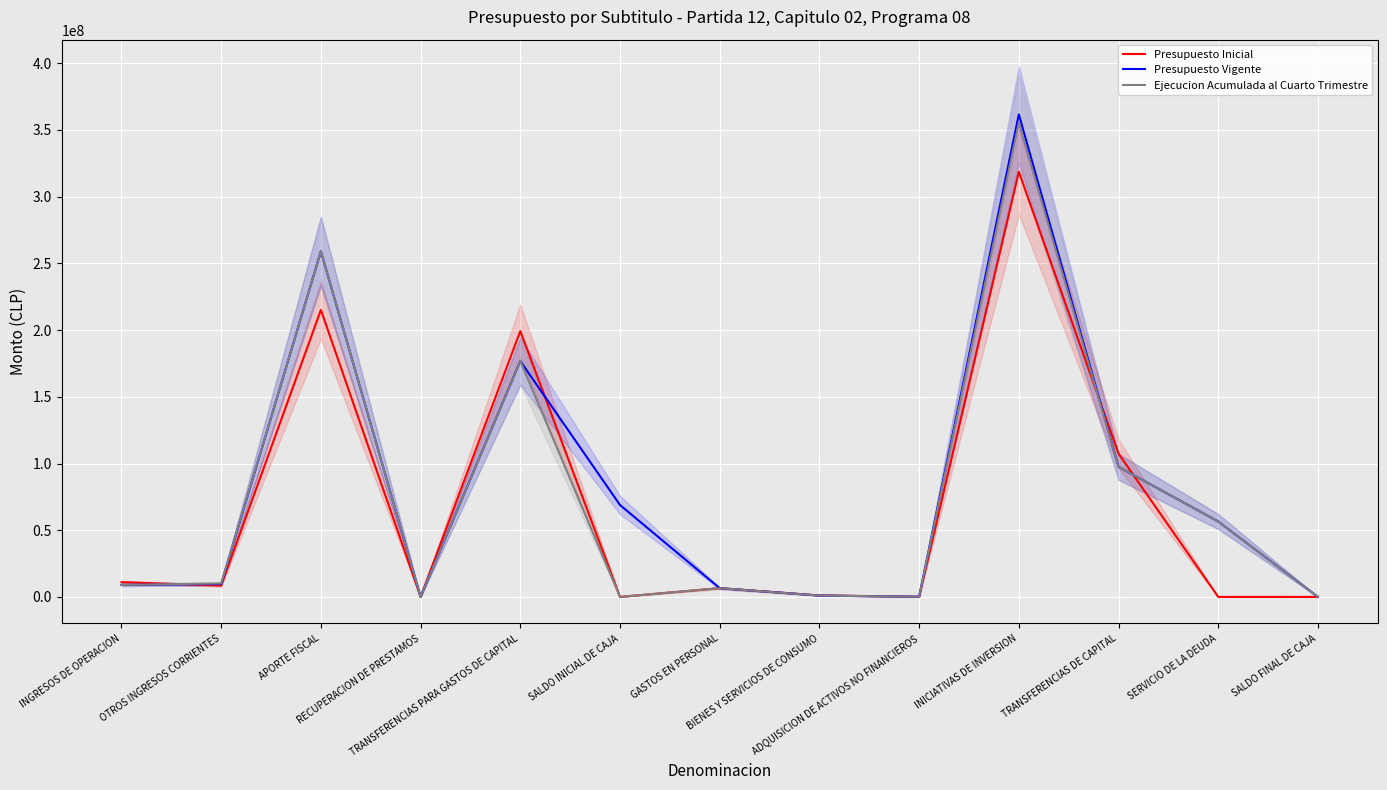

Reading left to right, what are all the values shown in this chart?

Presupuesto Inicial: 11058059	8484503	215112498	0	199232222	10000	6578237	1115121	138481	318674823	107379620	1000	10000
Presupuesto Vigente: 8994574	9655000	259045851	1154	176789932	68884349	6552553	989826	157485	361641488	97503151	56516357	10000
Ejecucion Acumulada al Cuarto Trimestre: 8999774	10089641	259045851	1154	176788141	0	6547488	989809	151704	355431529	97503091	56516356	0